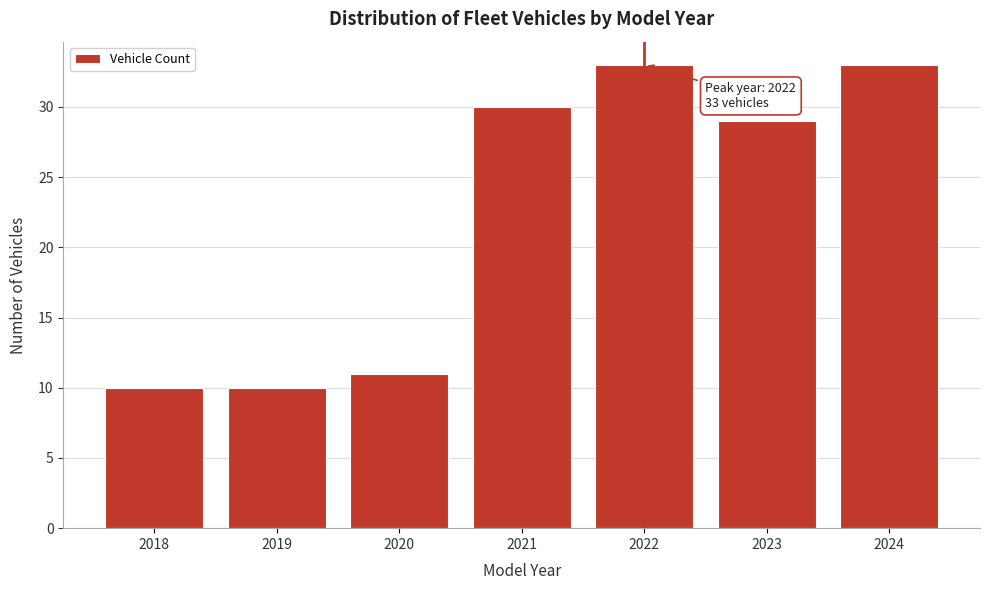

Reading left to right, list all the values displayed in this chart.

10	10	11	30	33	29	33